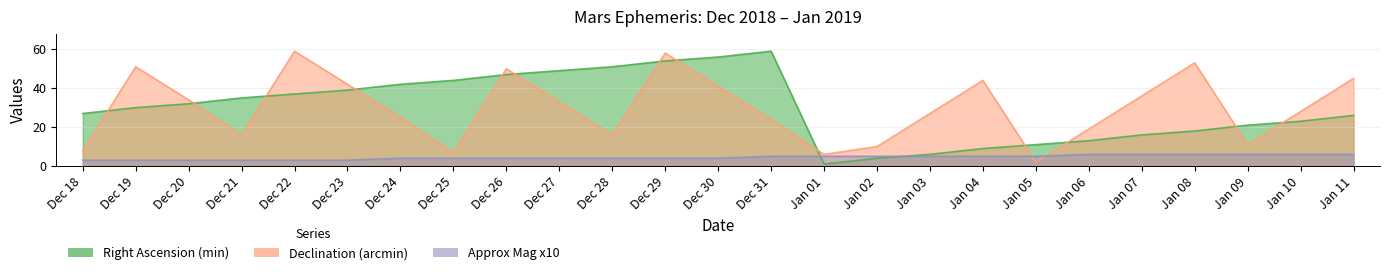

What is the total value across all series at Dec 20?

69